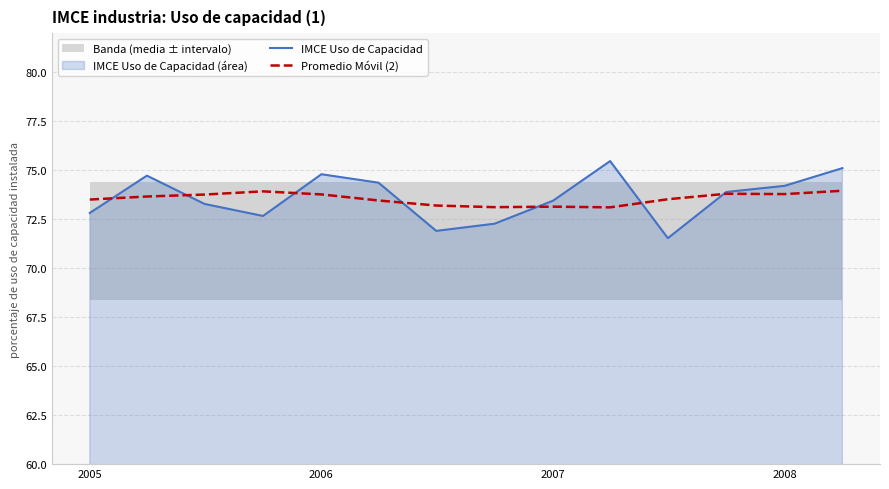

Is it true that Promedio Móvil (2) equals 73.5 at 2005?

True